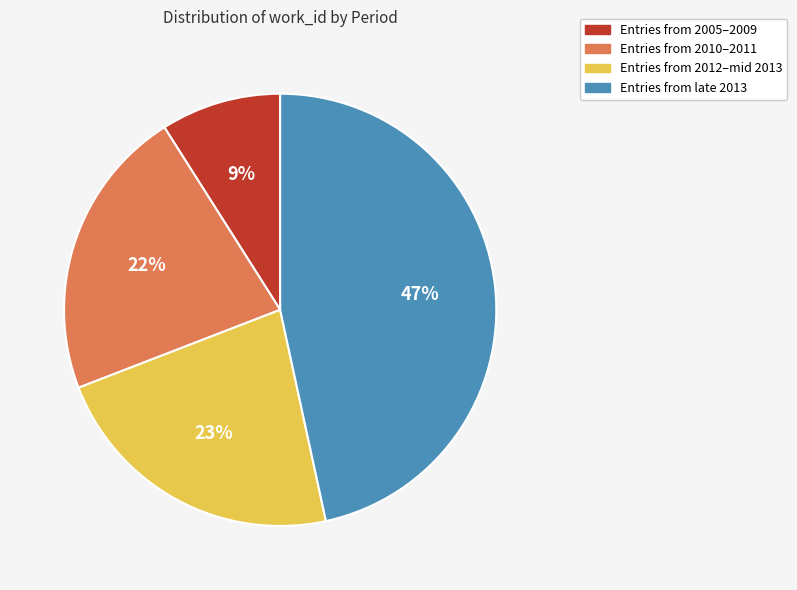

How many segments does this pie chart have?

4